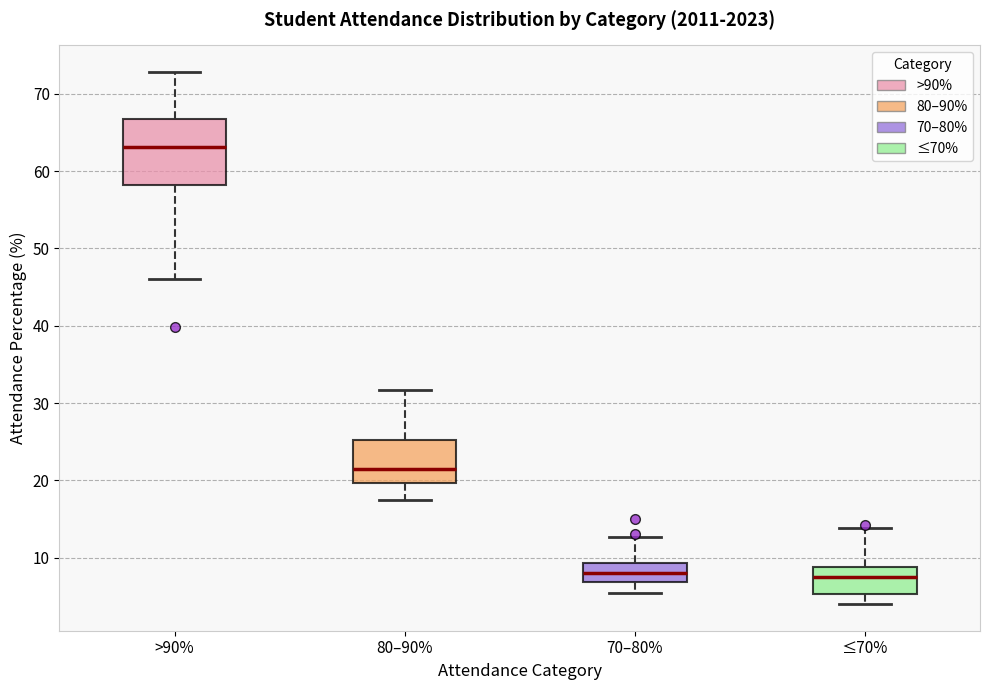

Where is the upper edge of the box for 70–80% on the y-axis? The values are not printed on the chart, so give them approximately, as read against the axis.

9